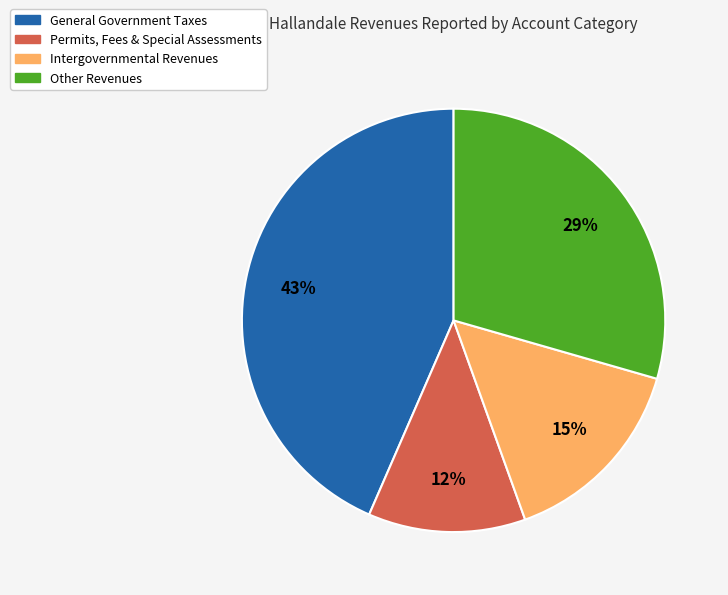

To the nearest percent, what is the difference between the largest and smallest slice percentages?

31%